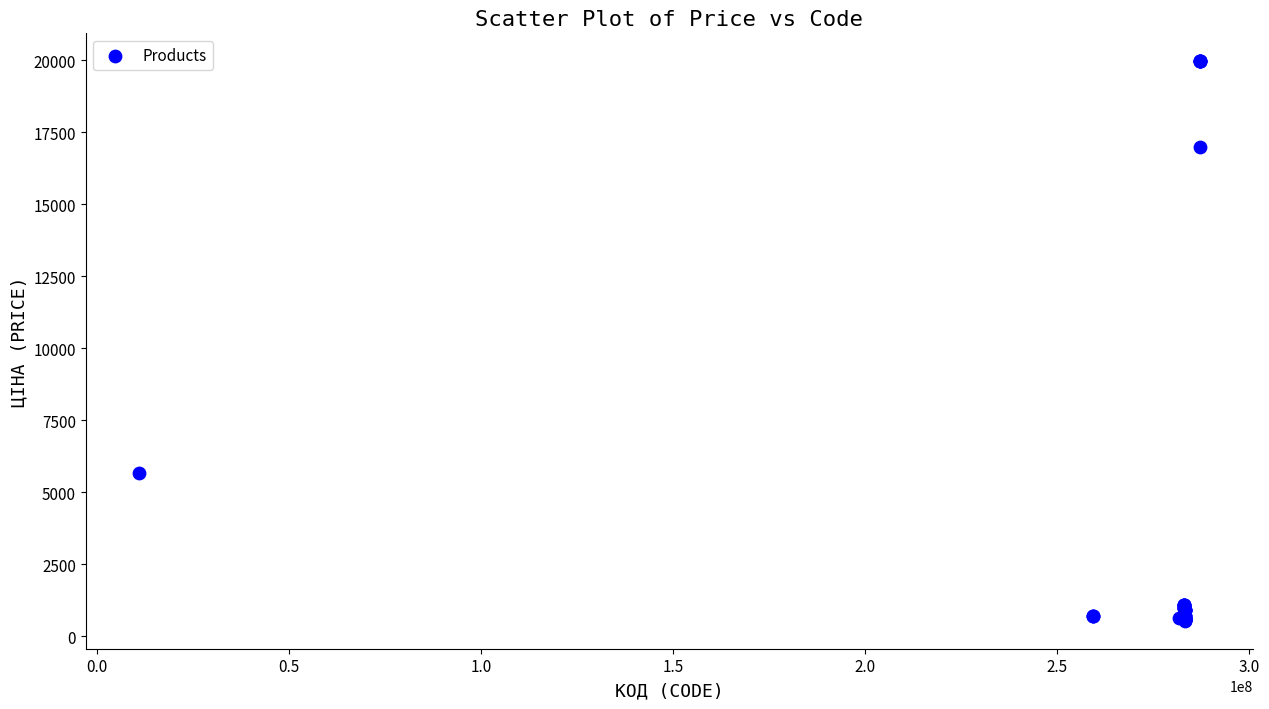

What Y value in the scatter plot is closest to 10247?

5673.8